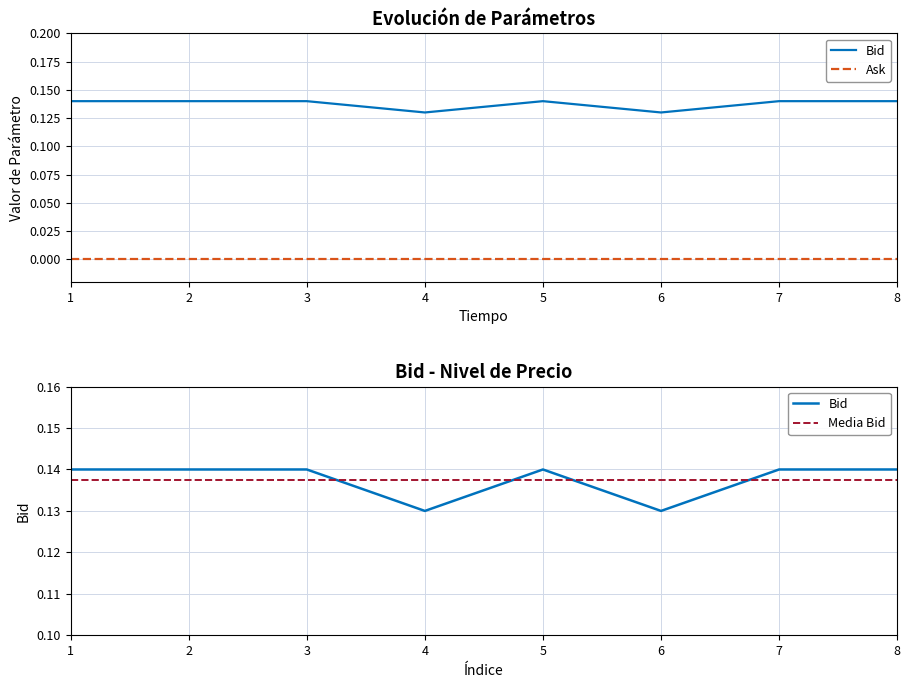

Is it true that Ask equals 0.0 at 11:52:04.129?

True